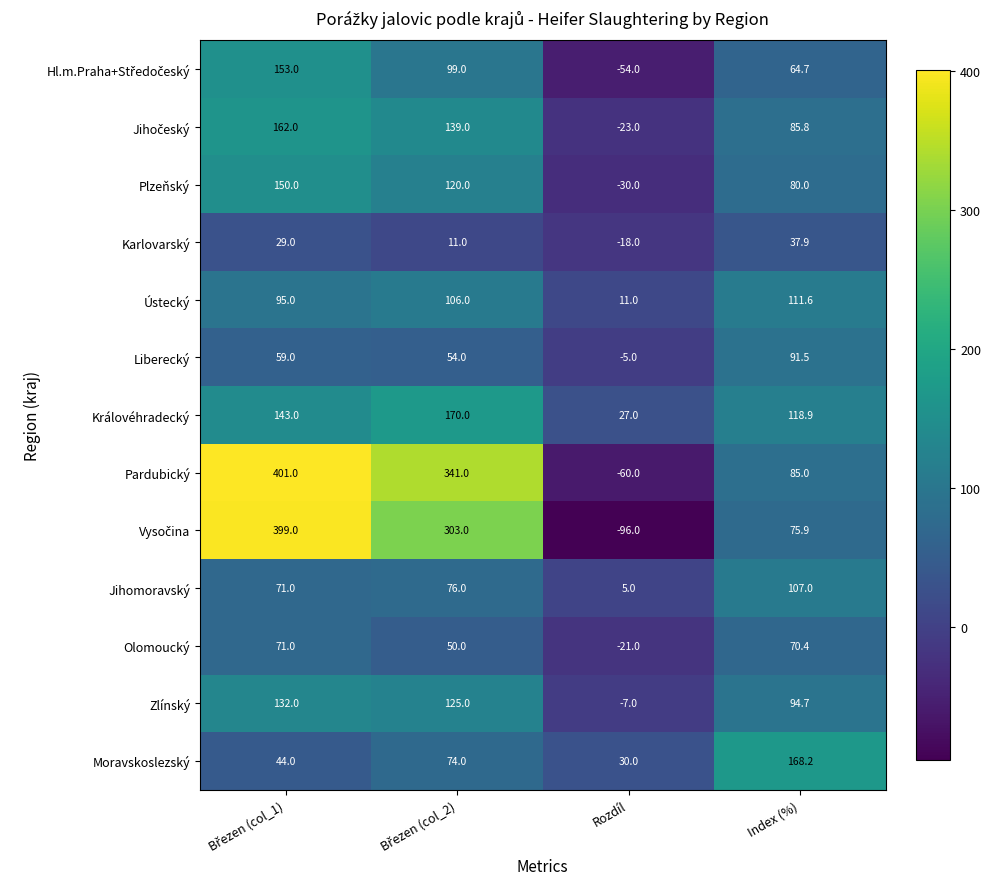

What is the highest value of the Karlovarský series?

37.9